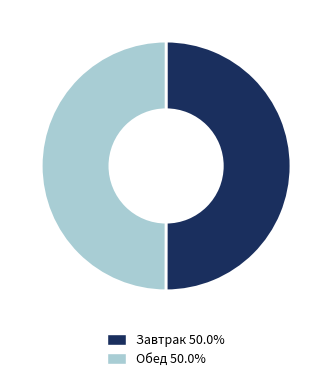

How many segments does this pie chart have?

2